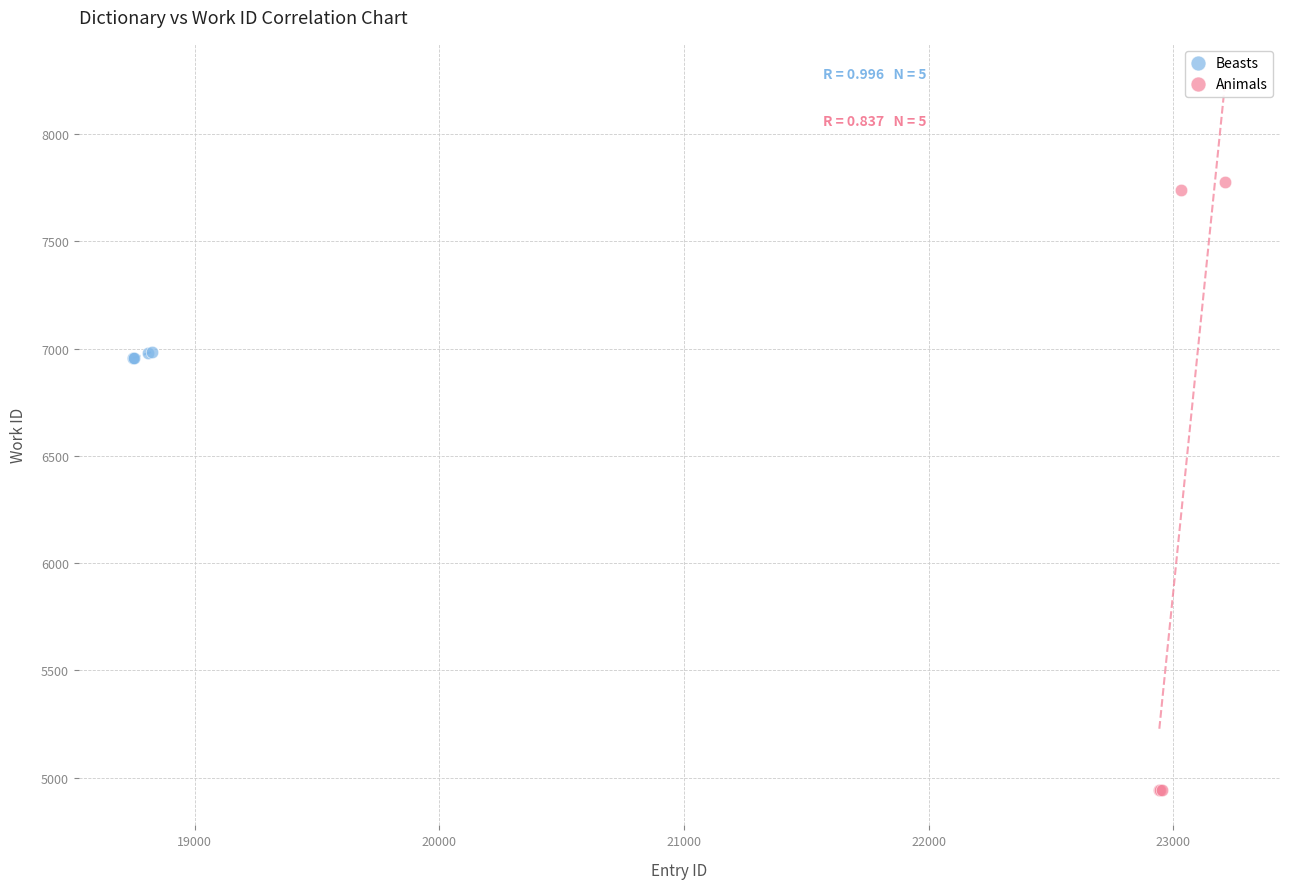

Which series reaches the minimum Y coordinate?

Animals